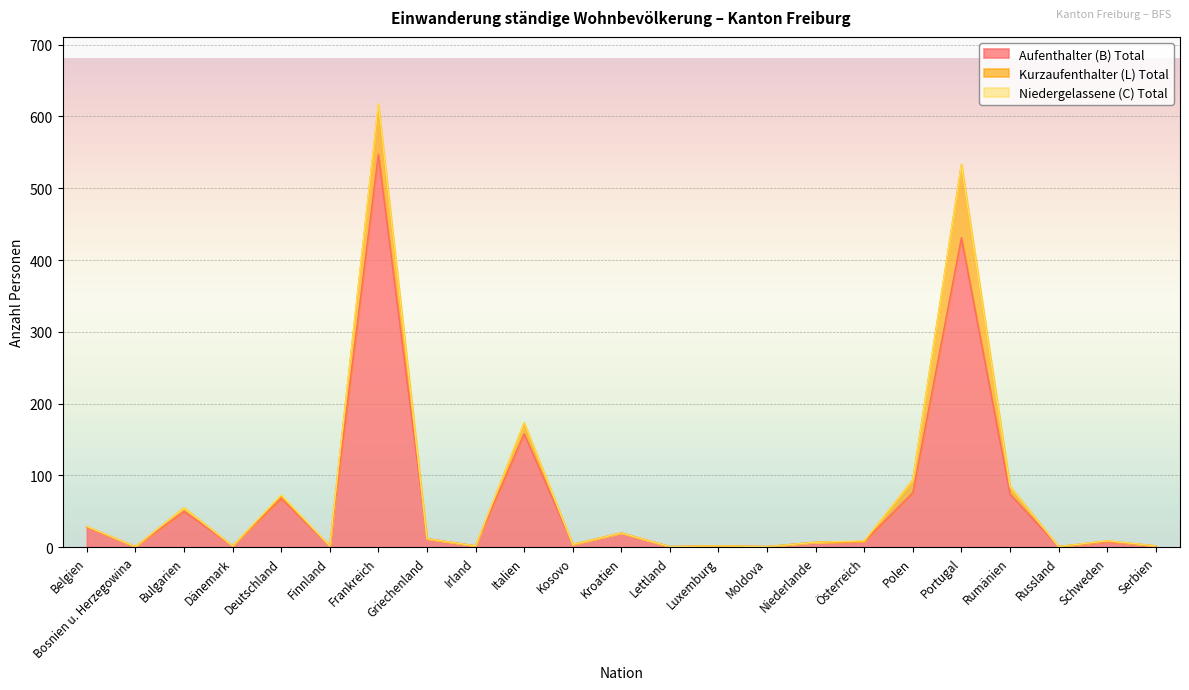

What are all the series names shown in the legend?

Aufenthalter (B) Total, Kurzaufenthalter (L) Total, Niedergelassene (C) Total